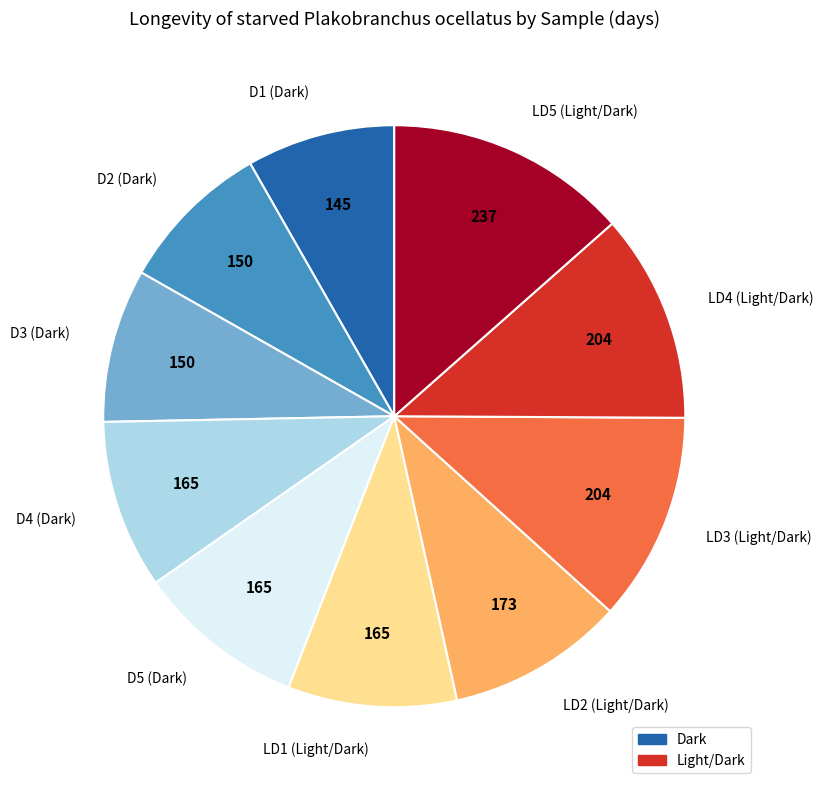

How many segments does this pie chart have?

10